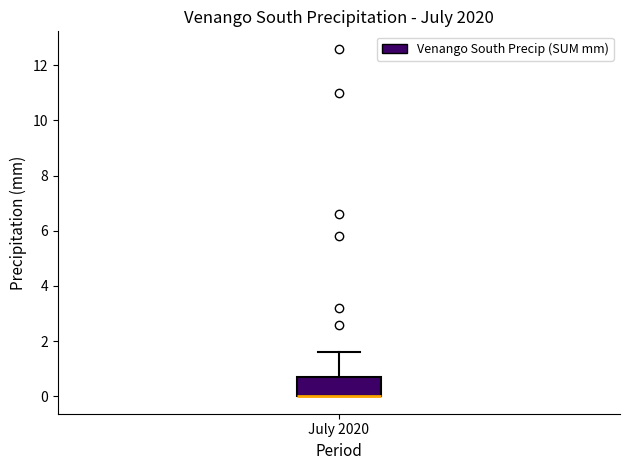

Where does the upper whisker of the box for July 2020 end on the y-axis? The values are not printed on the chart, so give them approximately, as read against the axis.

1.6